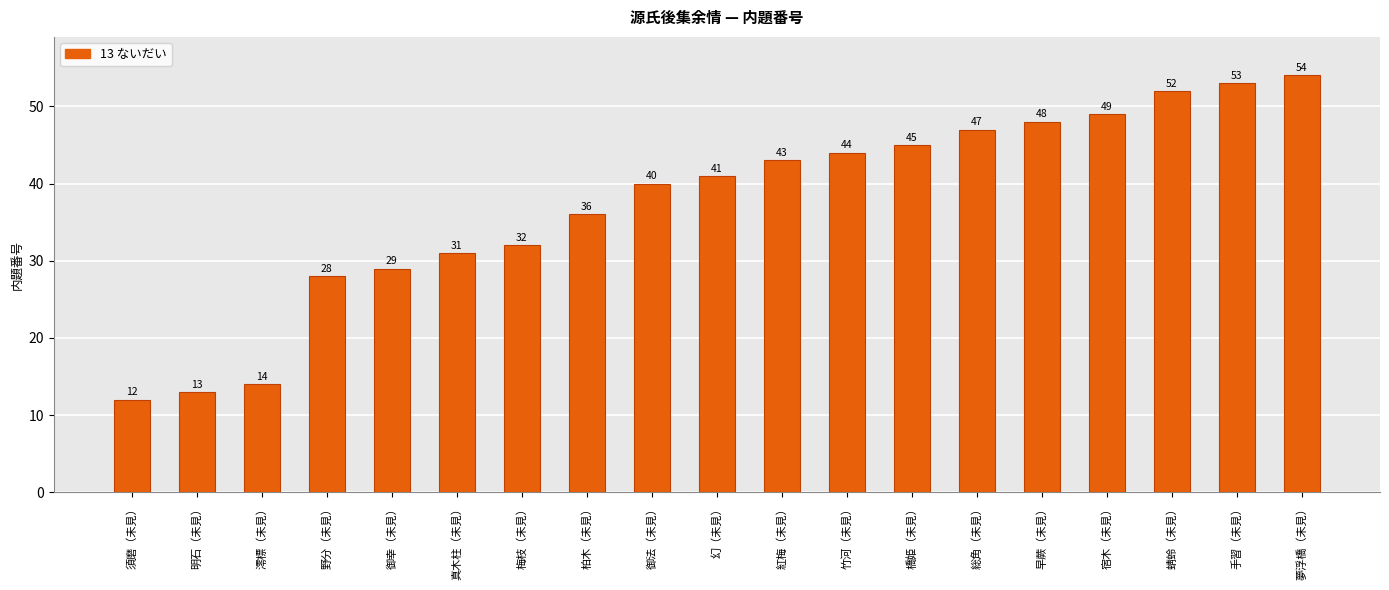

What is the sum of all values?

711